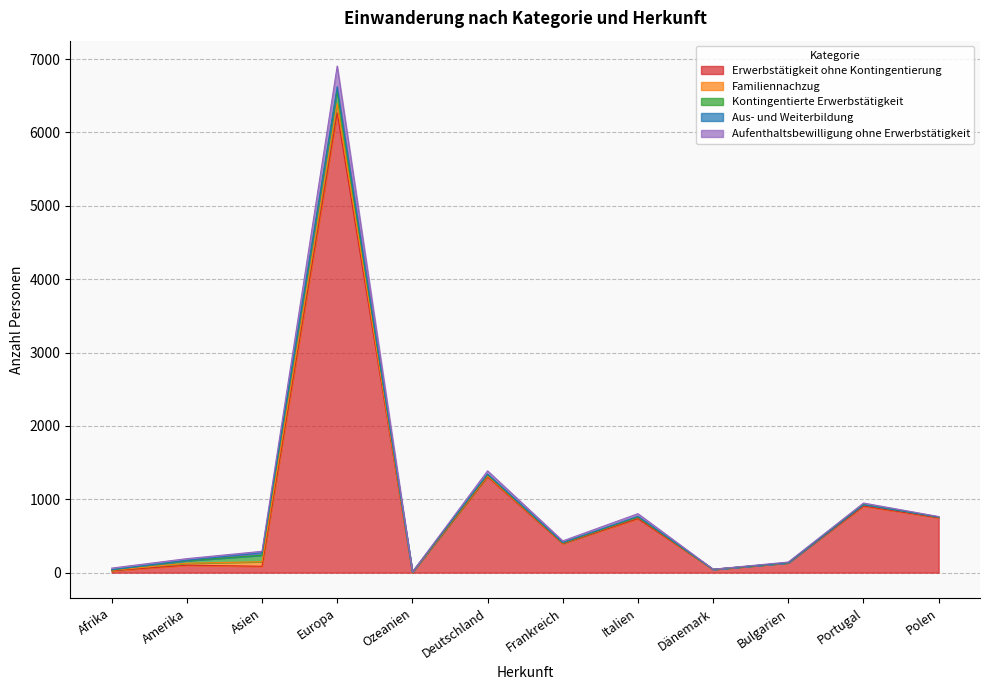

Reading left to right, extract all data points from this chart.

Erwerbstätigkeit ohne Kontingentierung: 26	102	87	6266	4	1308	396	736	45	133	907	748
Familiennachzug: 6	26	62	126	1	13	7	20	0	2	19	10
Kontingentierte Erwerbstätigkeit: 5	34	89	183	3	13	3	2	0	0	0	0
Aus- und Weiterbildung: 3	7	32	49	1	11	5	10	1	0	0	1
Aufenthaltsbewilligung ohne Erwerbstätigkeit: 22	22	21	281	0	43	22	36	1	10	23	6